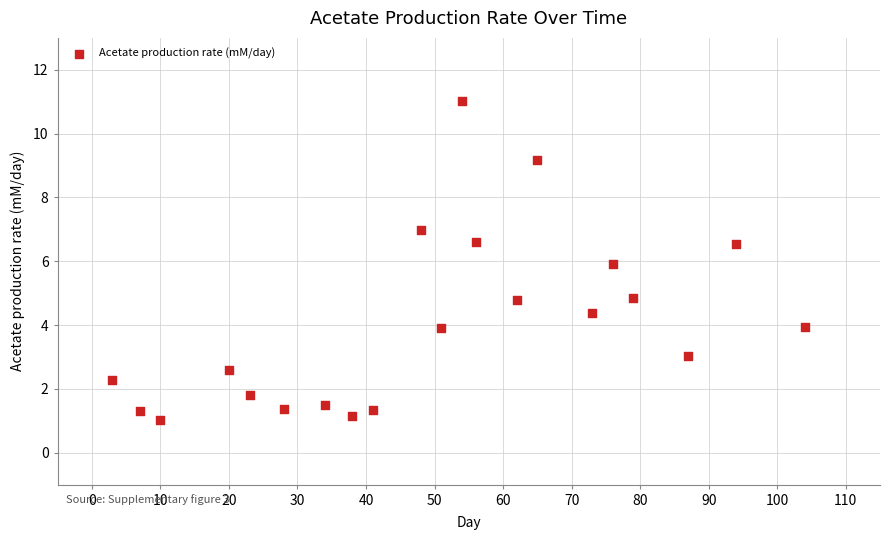

What is the range of X values (max minus min)?

101.0